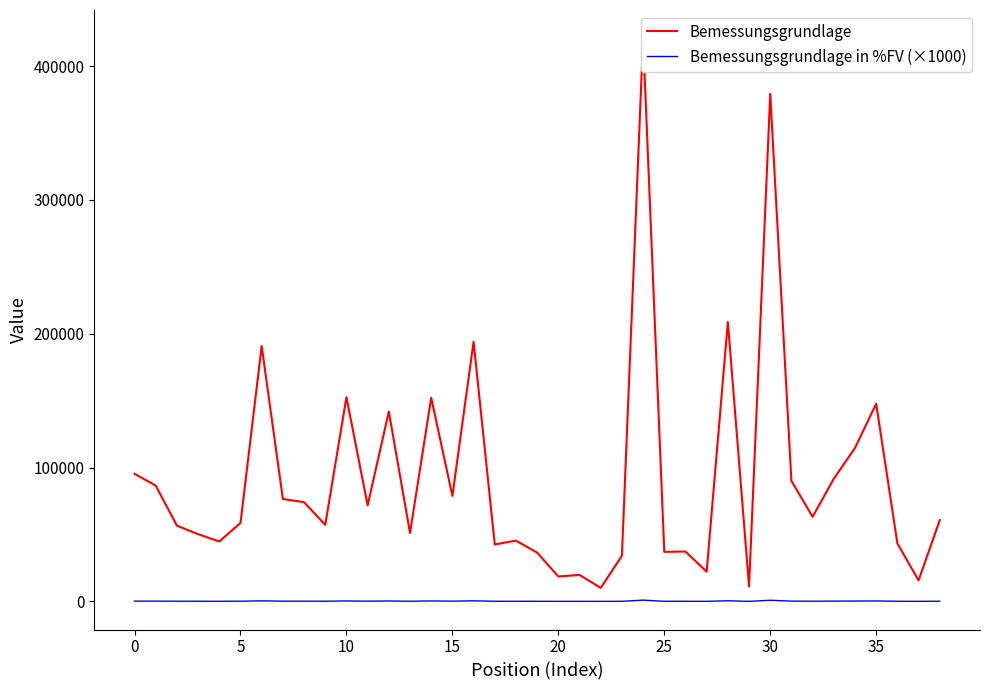

Rank the series at 30 from highest to lowest value.

Bemessungsgrundlage, Bemessungsgrundlage in %FV (×1000)